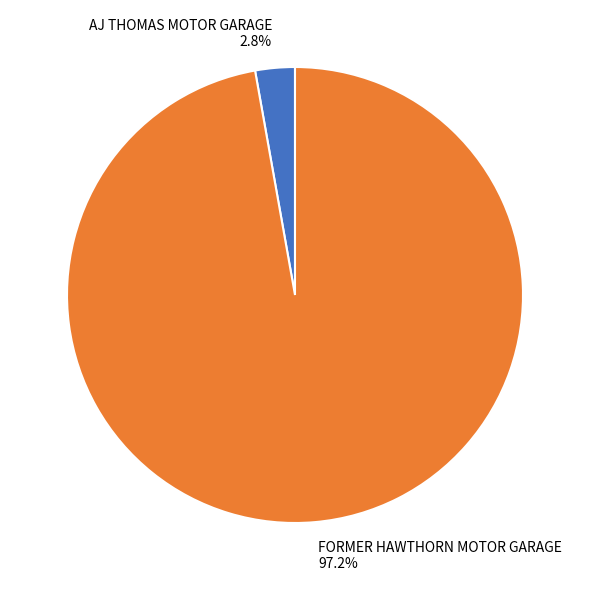

Which slice represents more than half of the pie?

FORMER HAWTHORN MOTOR GARAGE